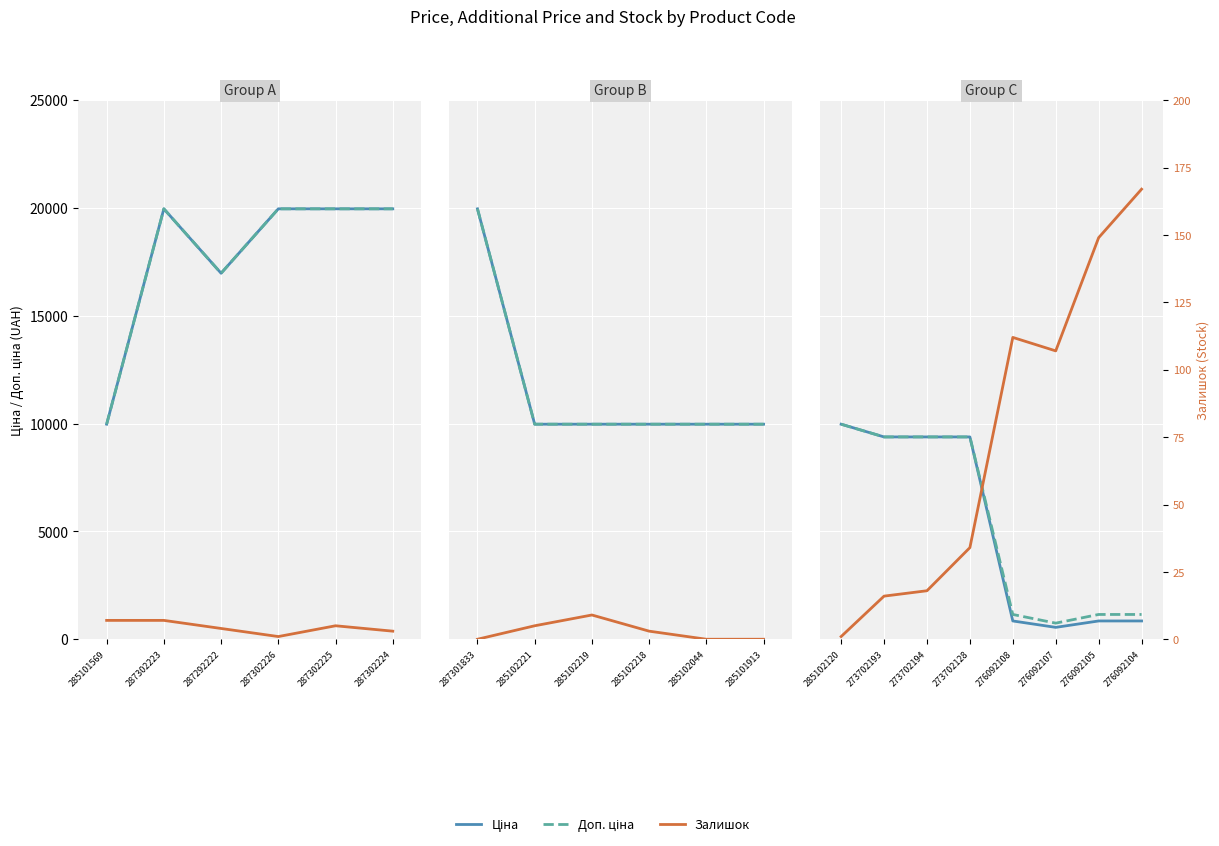

What is the difference between the highest and lowest values at 287302223?

19957.2